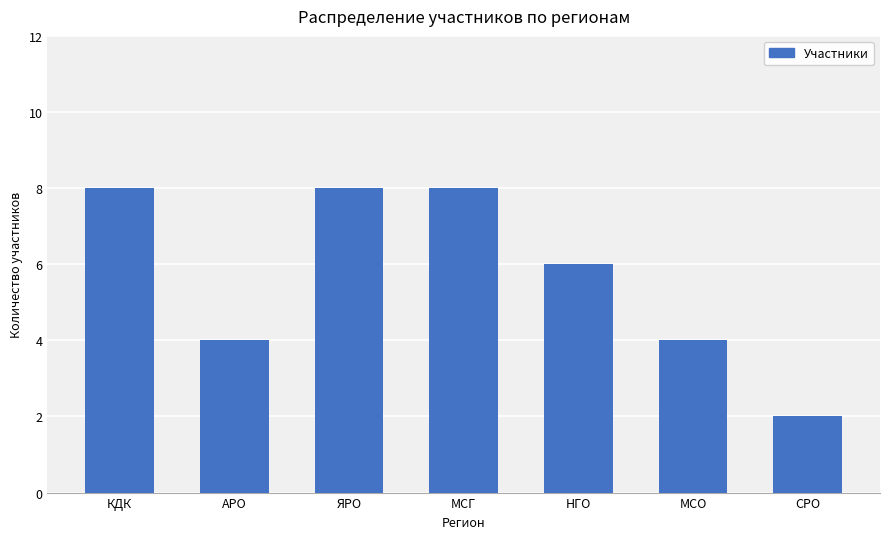

Reading left to right, extract all data points from this chart.

КДК=8	АРО=4	ЯРО=8	МСГ=8	НГО=6	МСО=4	СРО=2